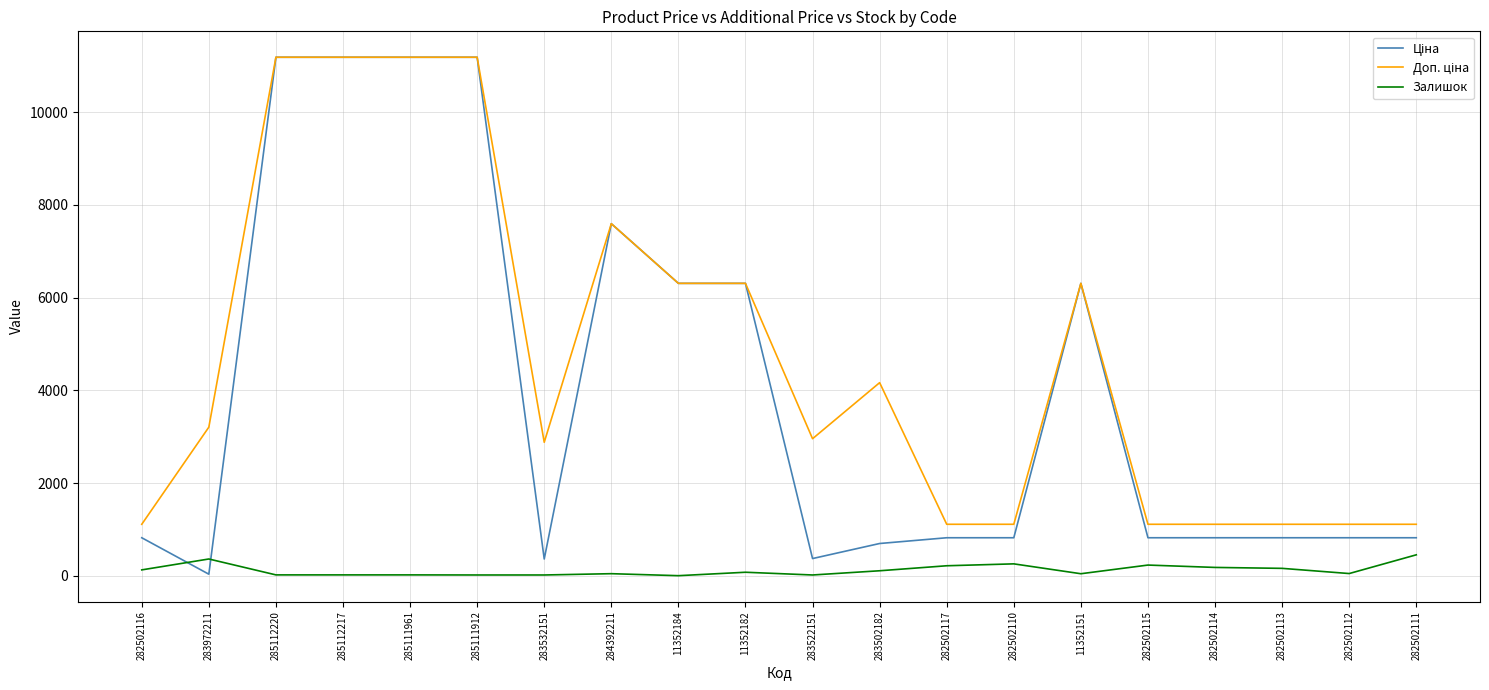

What is the maximum value shown in the chart?

11188.2